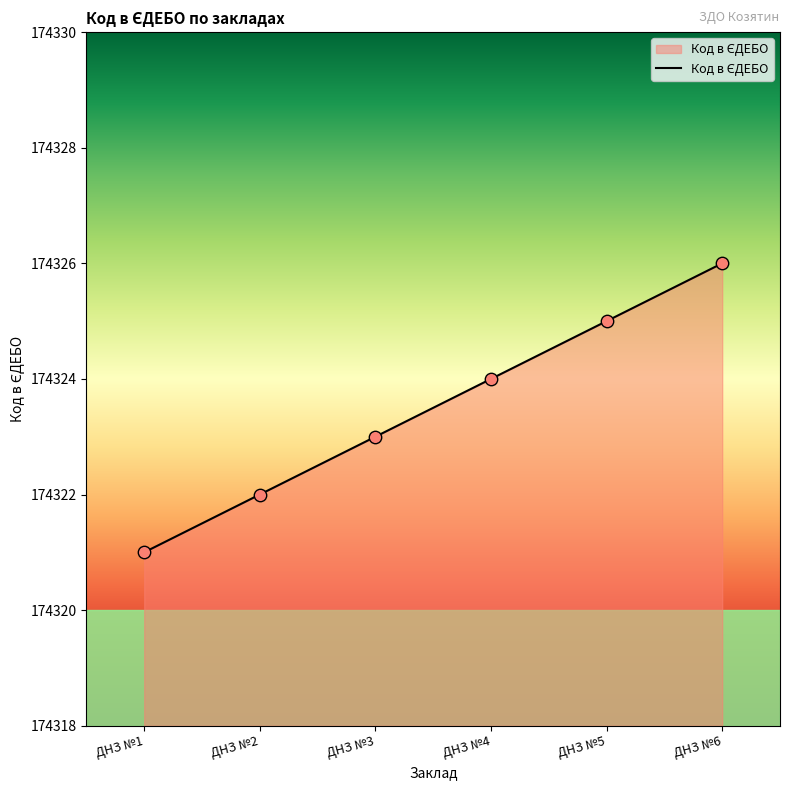

Between ДНЗ №4 and ДНЗ №3, which is larger?

ДНЗ №4